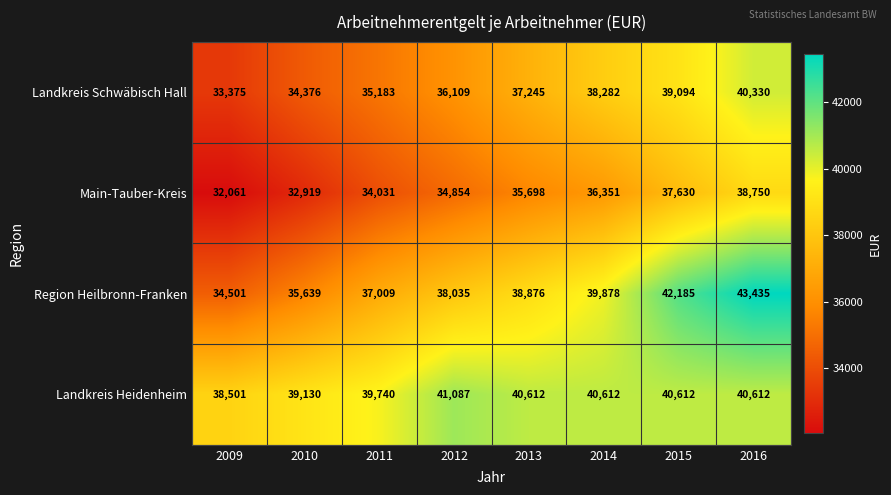

Which label corresponds to the smallest value in the chart?

2009